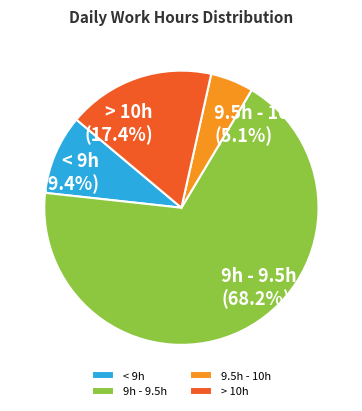

Which has a higher value, 9.5h - 10h or 9h - 9.5h?

9h - 9.5h